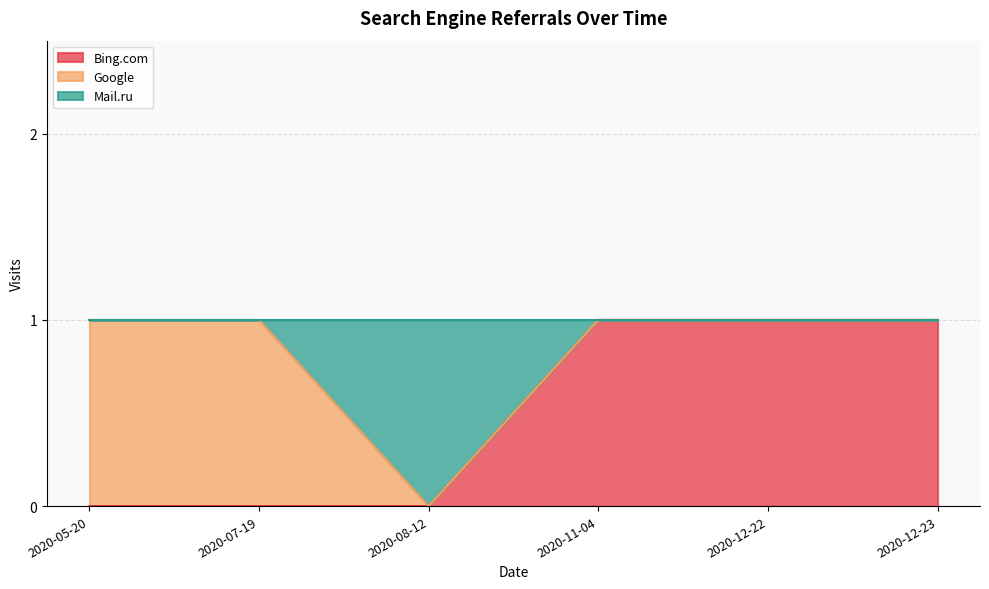

How many values in Bing.com are above zero?

3